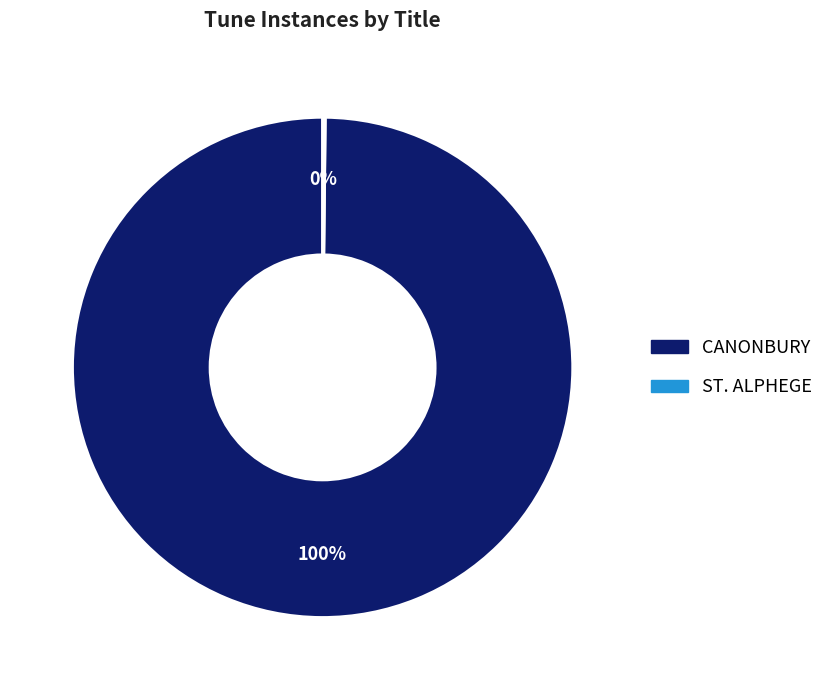

Which slice is the largest?

CANONBURY